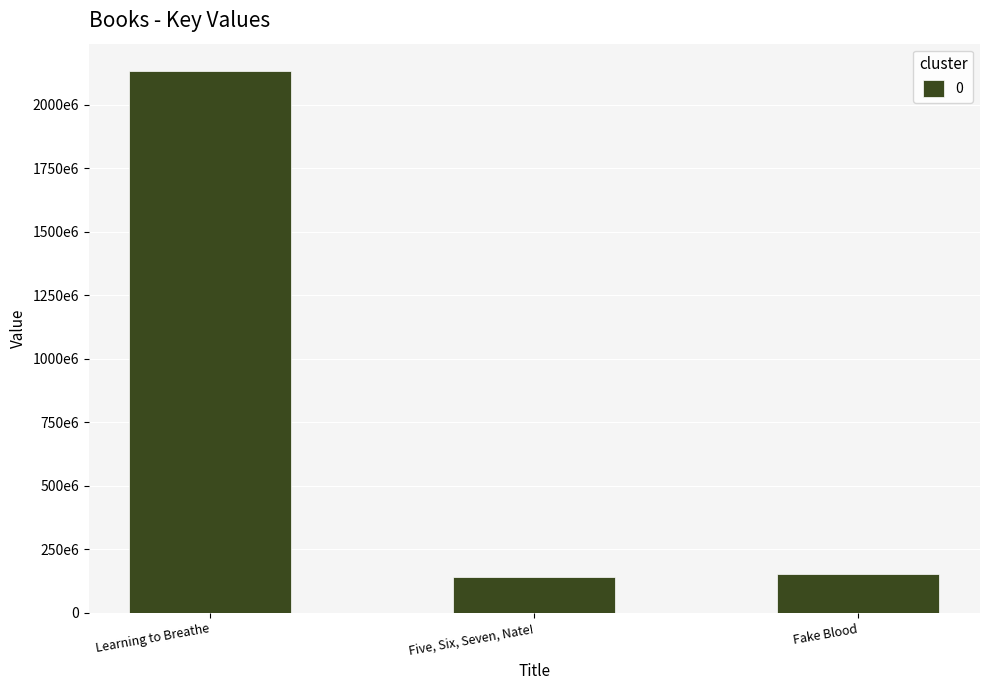

True or false: the data shows 2134096258 at Learning to Breathe.

True